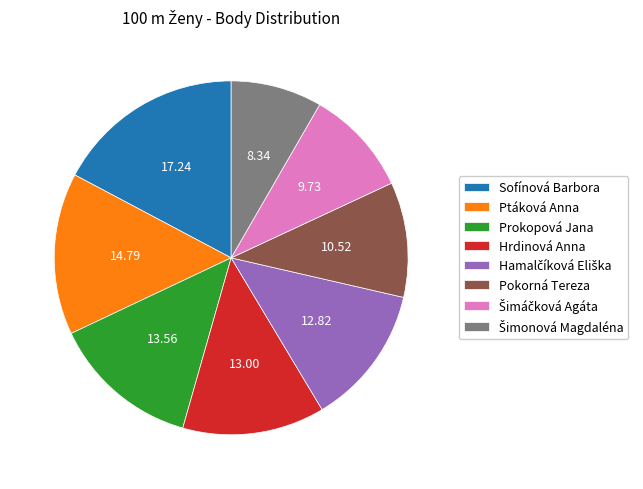

True or false: Prokopová Jana accounts for 14% of the total.

True